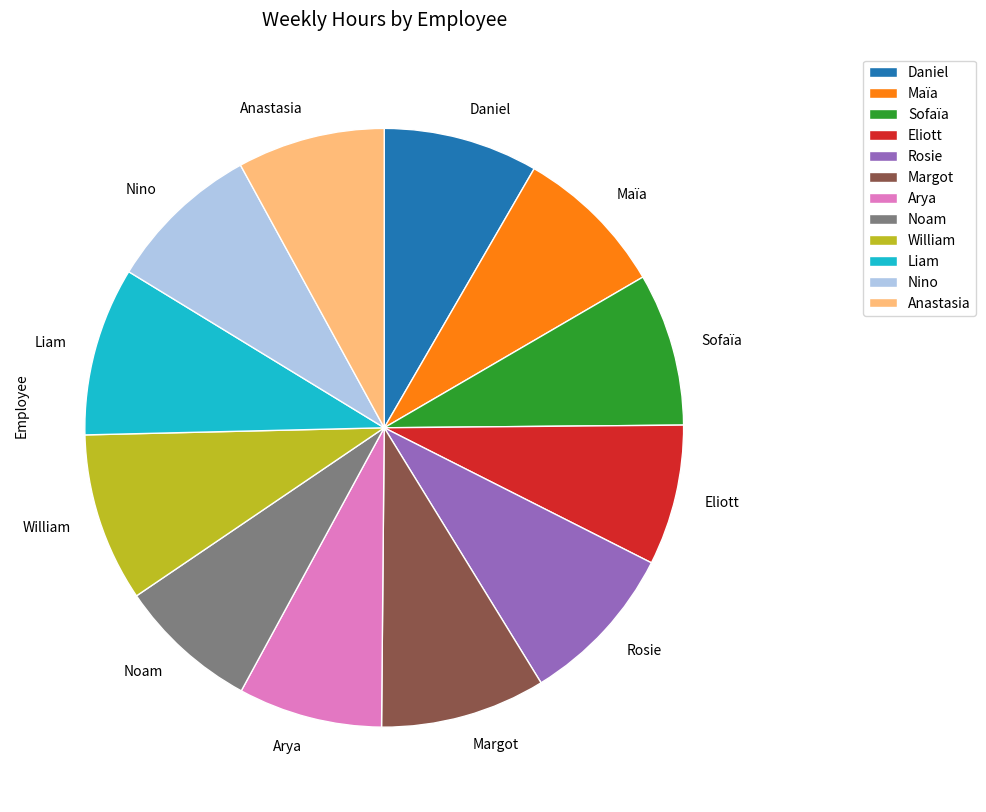

Combined, do Rosie and Anastasia account for over 50%?

No